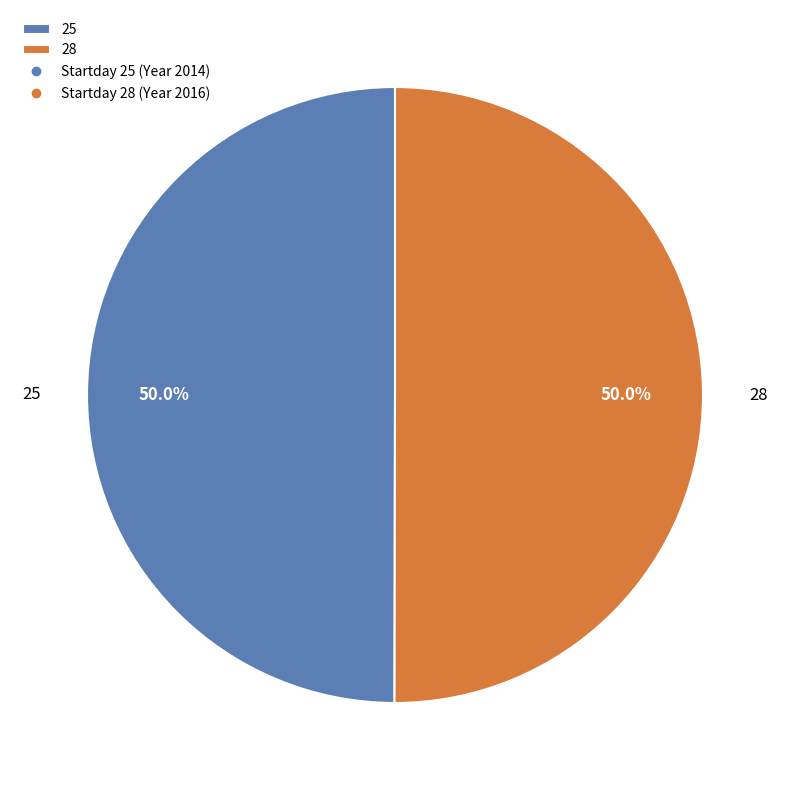

What percentage is the 28 slice, to the nearest percent?

50%